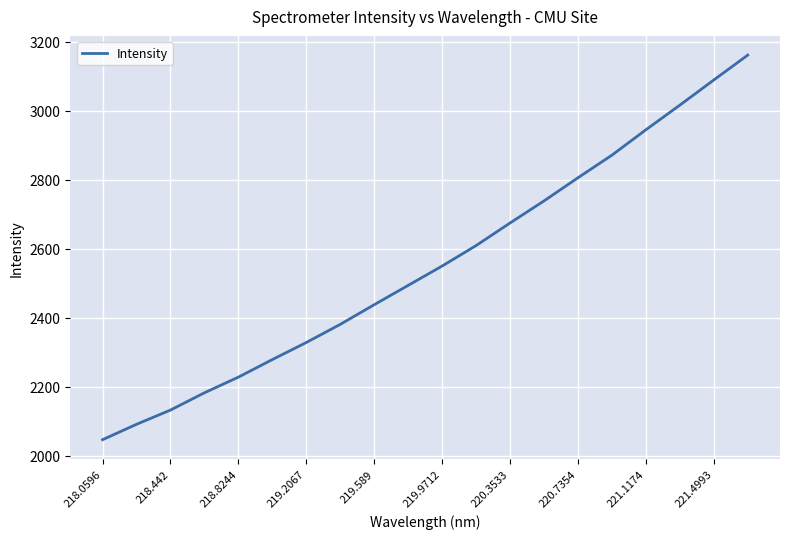

What is the smallest value displayed?

2047.1